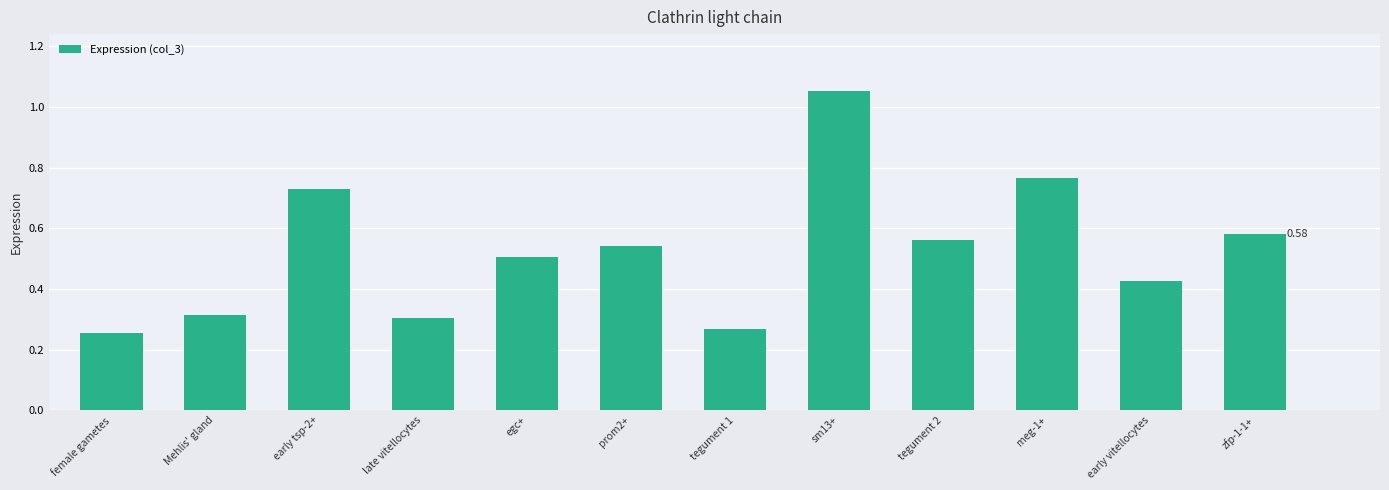

What is the label of the 2nd bar from the left?

Mehlis' gland